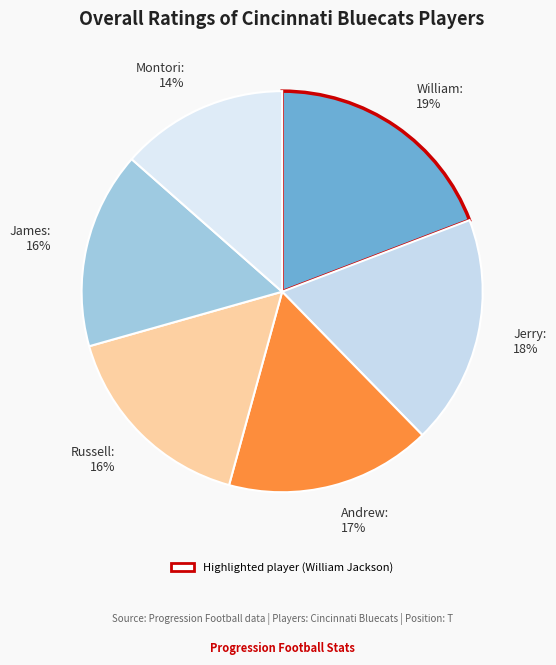

Count the number of slices in the pie.

6